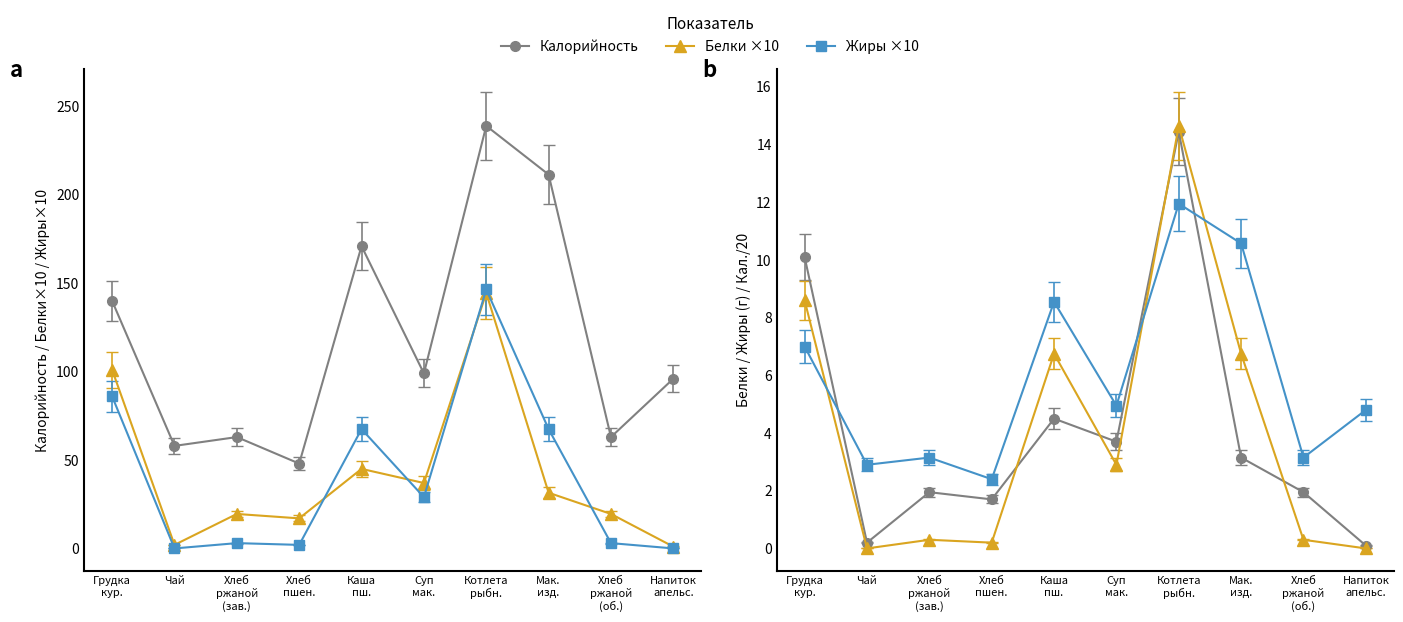

Rank the categories by Калорийность value from highest to lowest.

Котлета
рыбн., Мак.
изд., Каша
пш., Грудка
кур., Суп
мак., Напиток
апельс., Хлеб
ржаной
(зав.), Хлеб
ржаной
(об.), Чай, Хлеб
пшен.